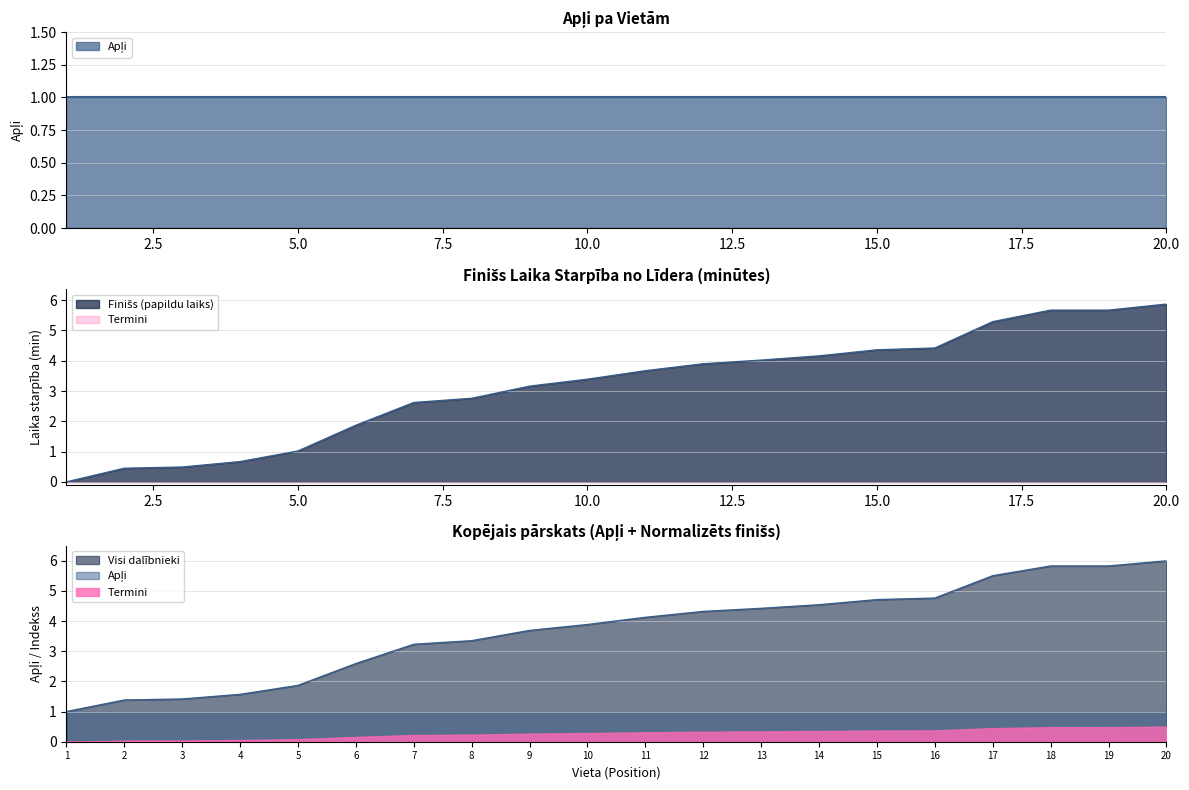

Is it true that the value at 1 is -2.6?

False